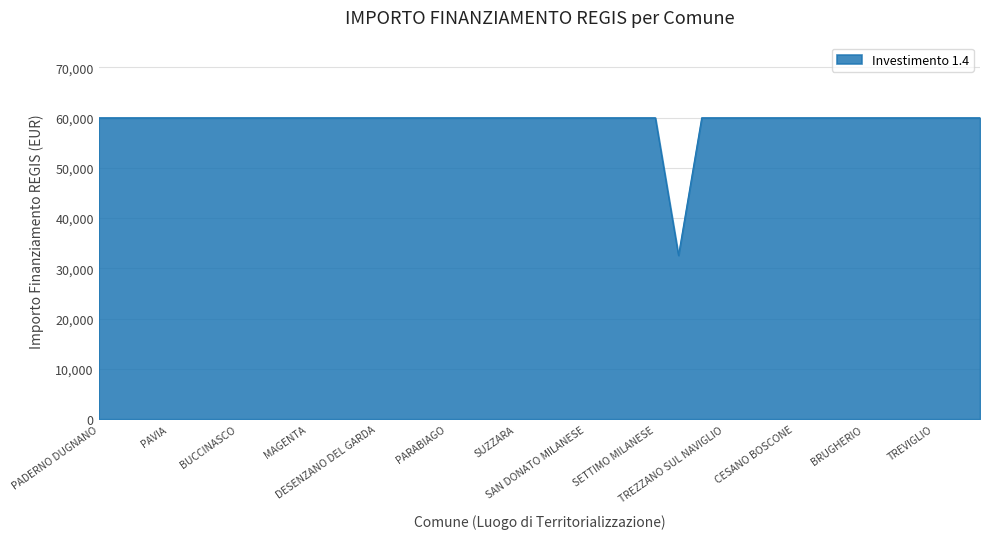

What is the smallest value displayed?

32589